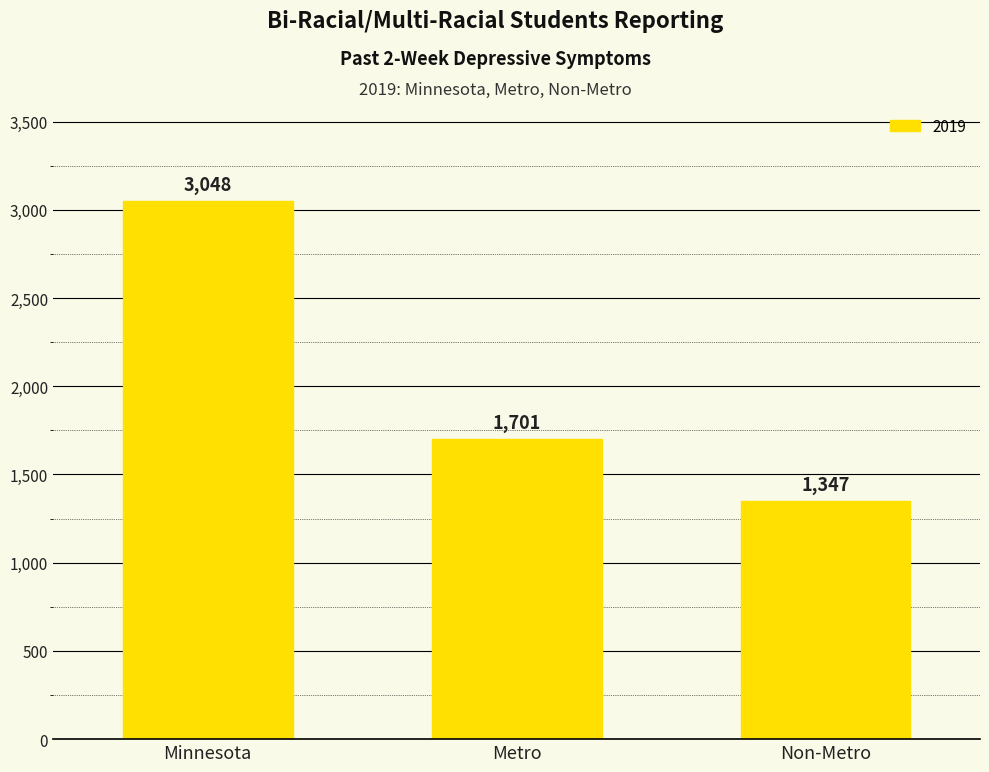

What is the difference between the values at Metro and Non-Metro?

354